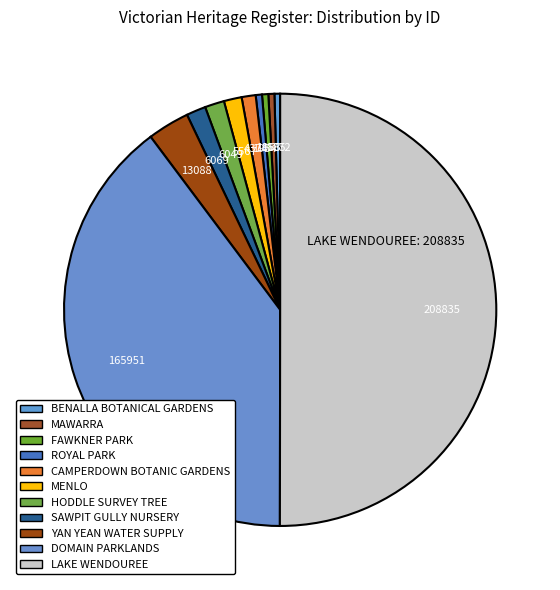

What is the ratio of the value at ROYAL PARK to the value at MAWARRA?

1.0